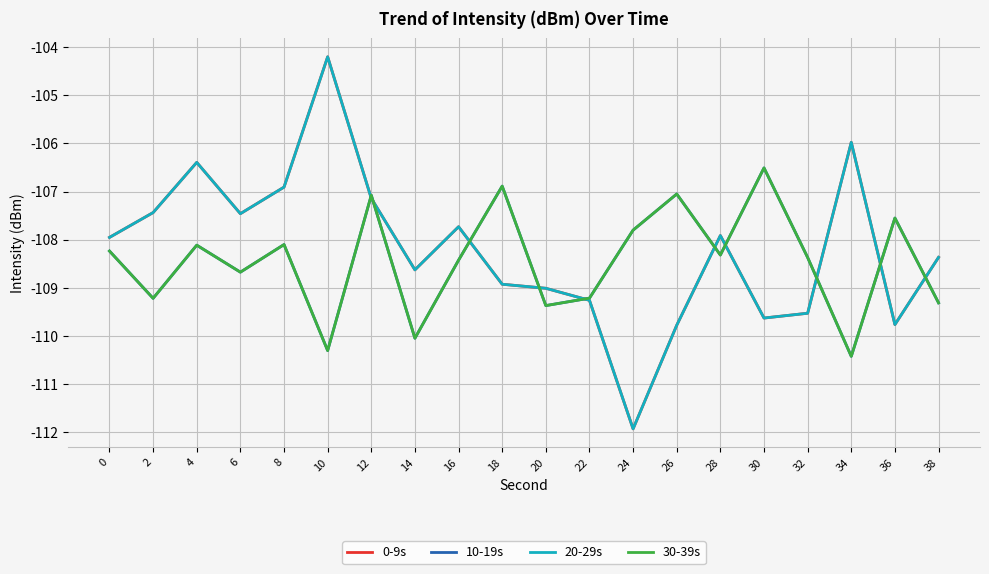

At 18, list the series in order from largest to smallest.

10-19s, 30-39s, 0-9s, 20-29s